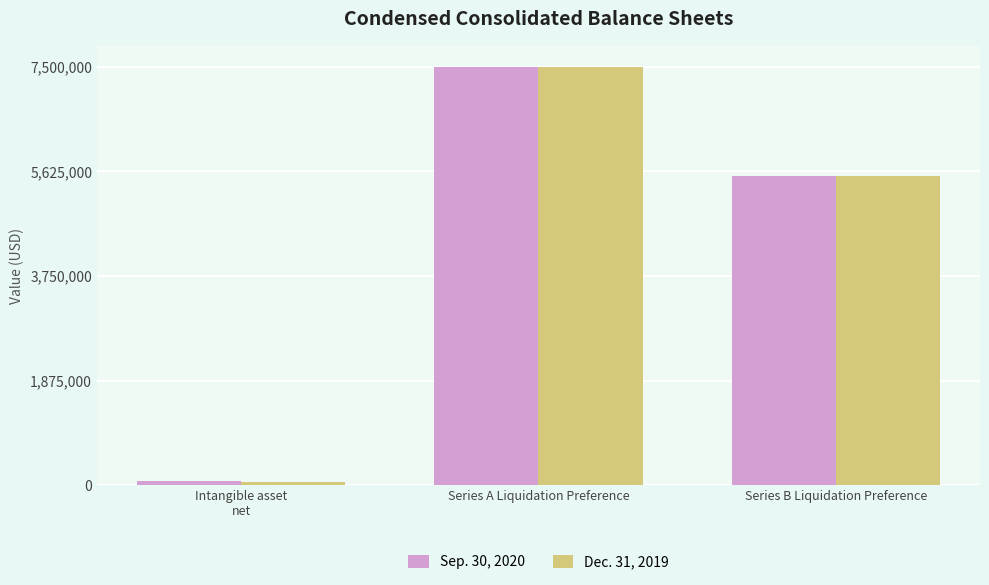

What is the total value across all series at Intangible asset
net?

140069